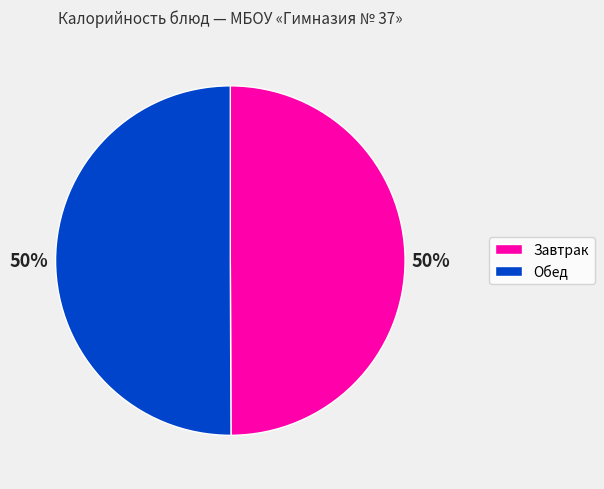

To the nearest percent, what is the average slice percentage?

50%